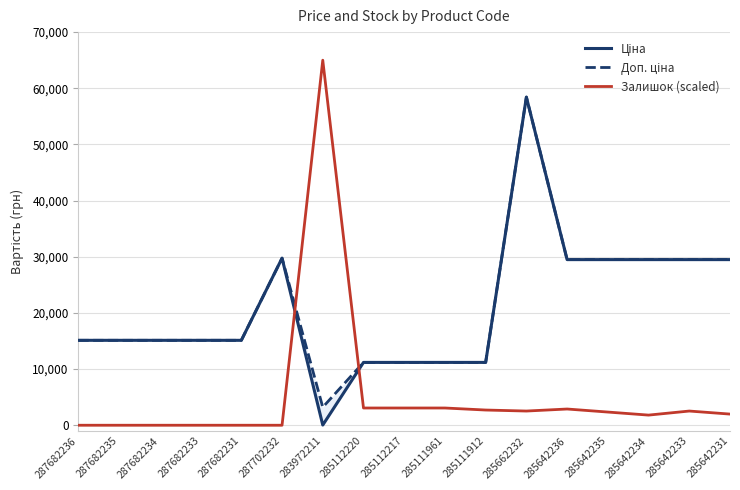

How many distinct data groups are displayed?

3